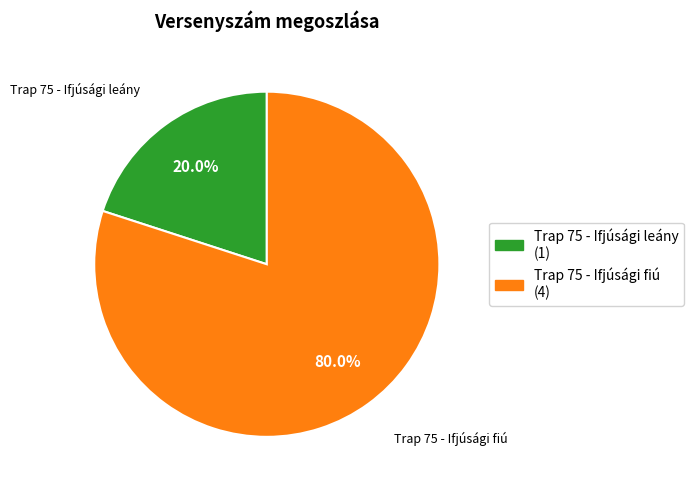

True or false: Trap 75 - Ifjúsági leány accounts for 38% of the total.

False